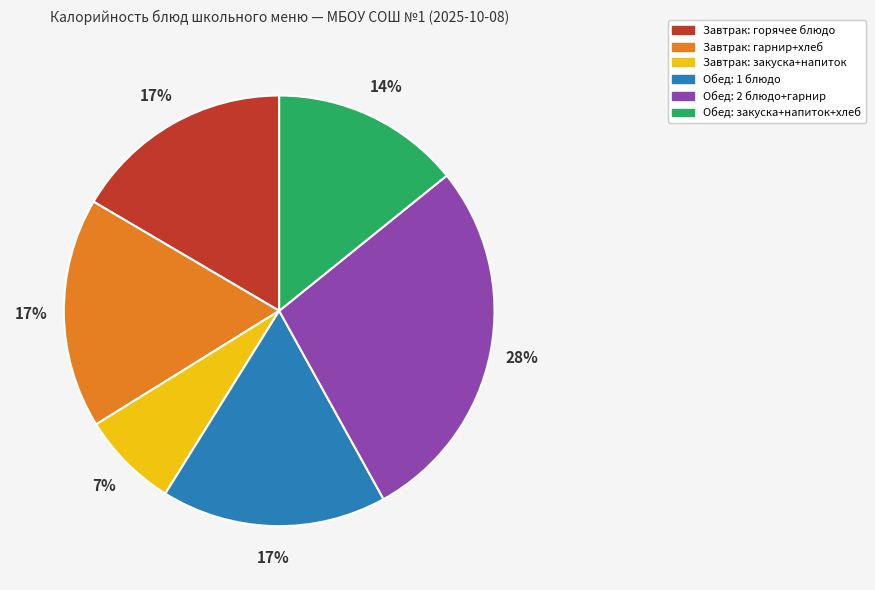

To the nearest percent, what is the average slice percentage?

17%